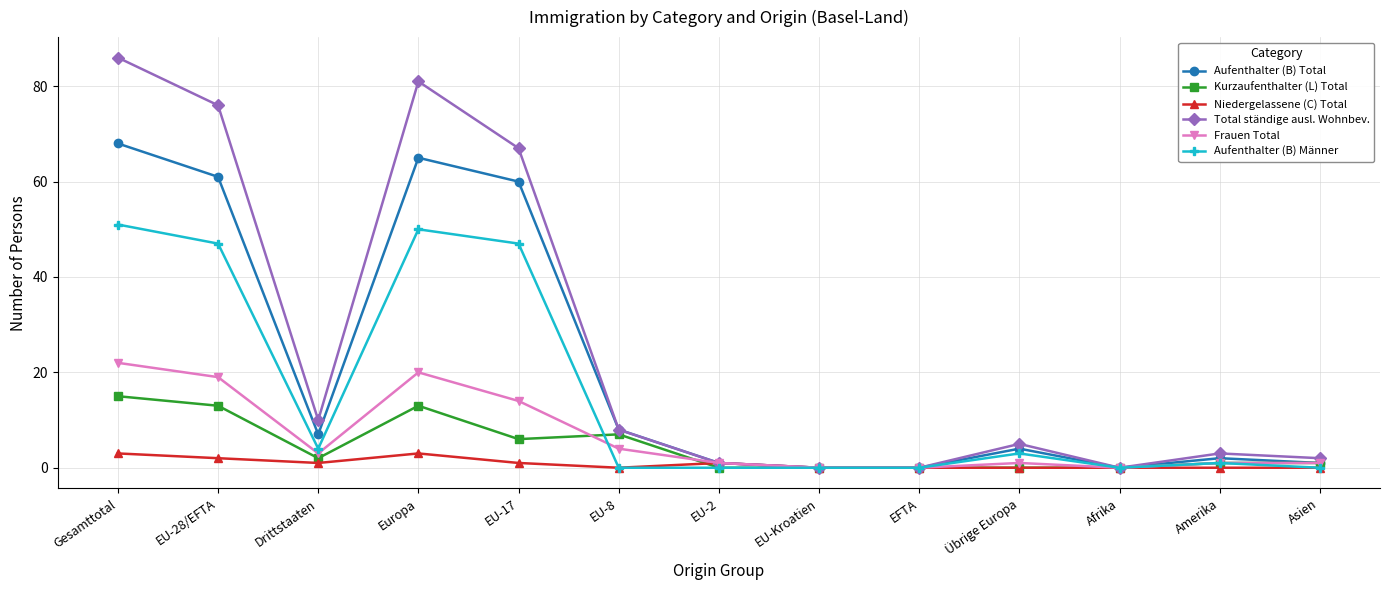

What is the maximum value shown in the chart?

86